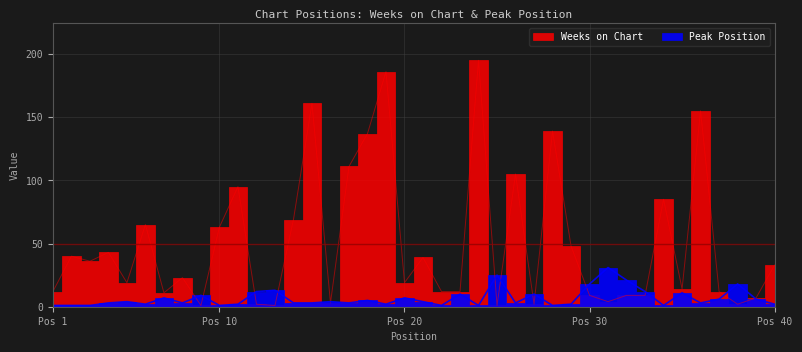

Which series ends up on top after the final intersection of Peak Position and Weeks on Chart?

Weeks on Chart